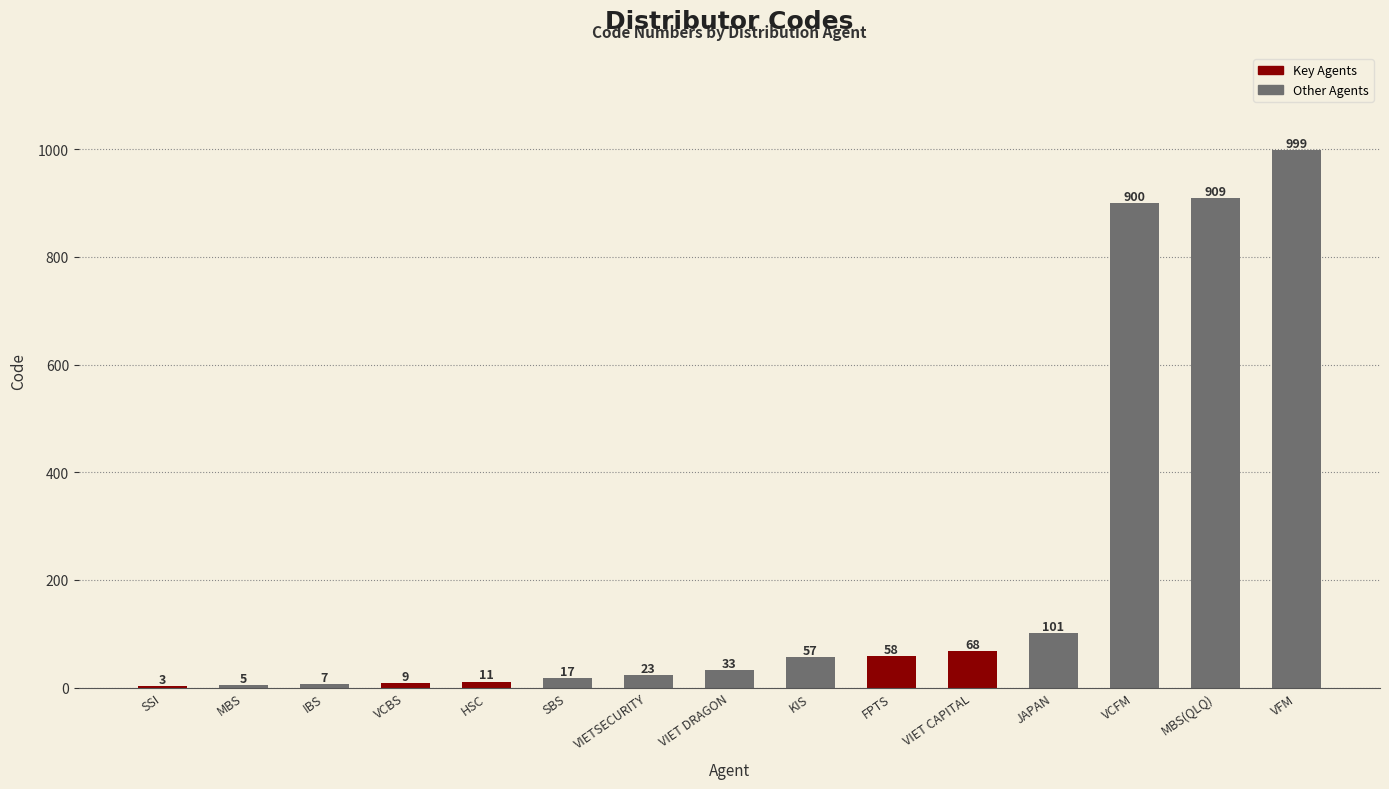

What is the change in value from JAPAN to VFM?

+898